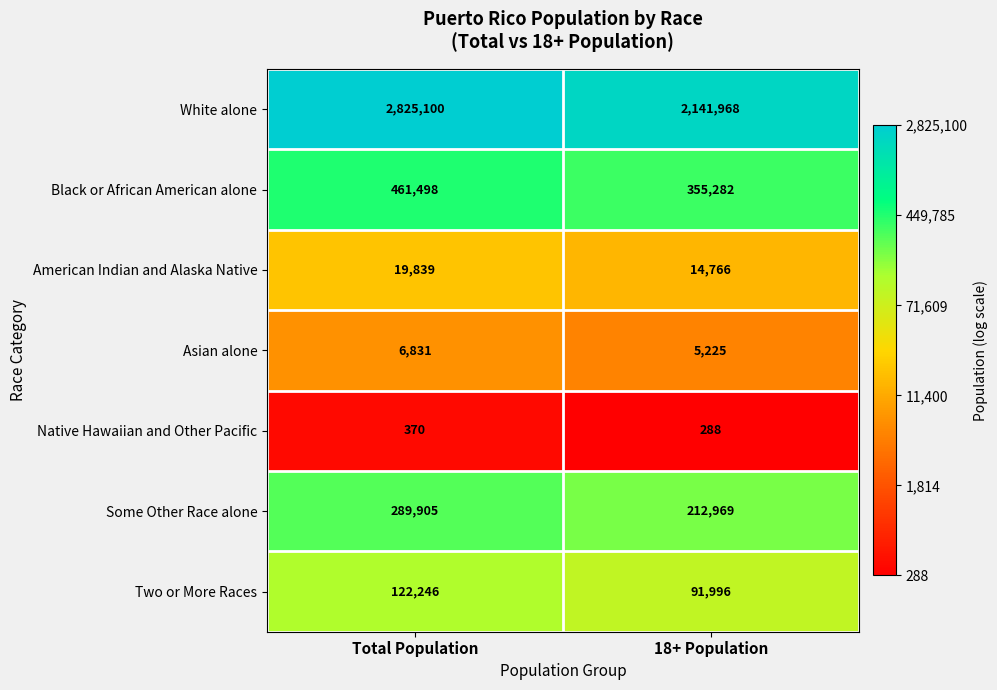

True or false: White alone has a value of 444586 at 18+ Population.

False